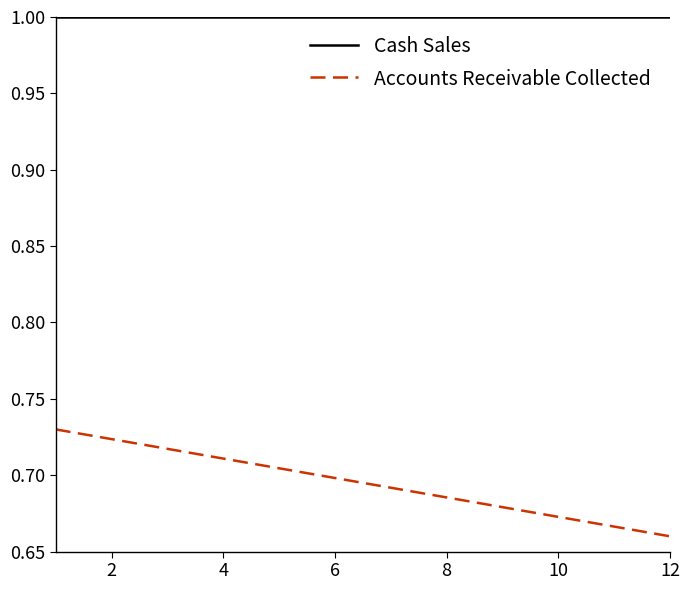

How many lines are shown in the chart?

2